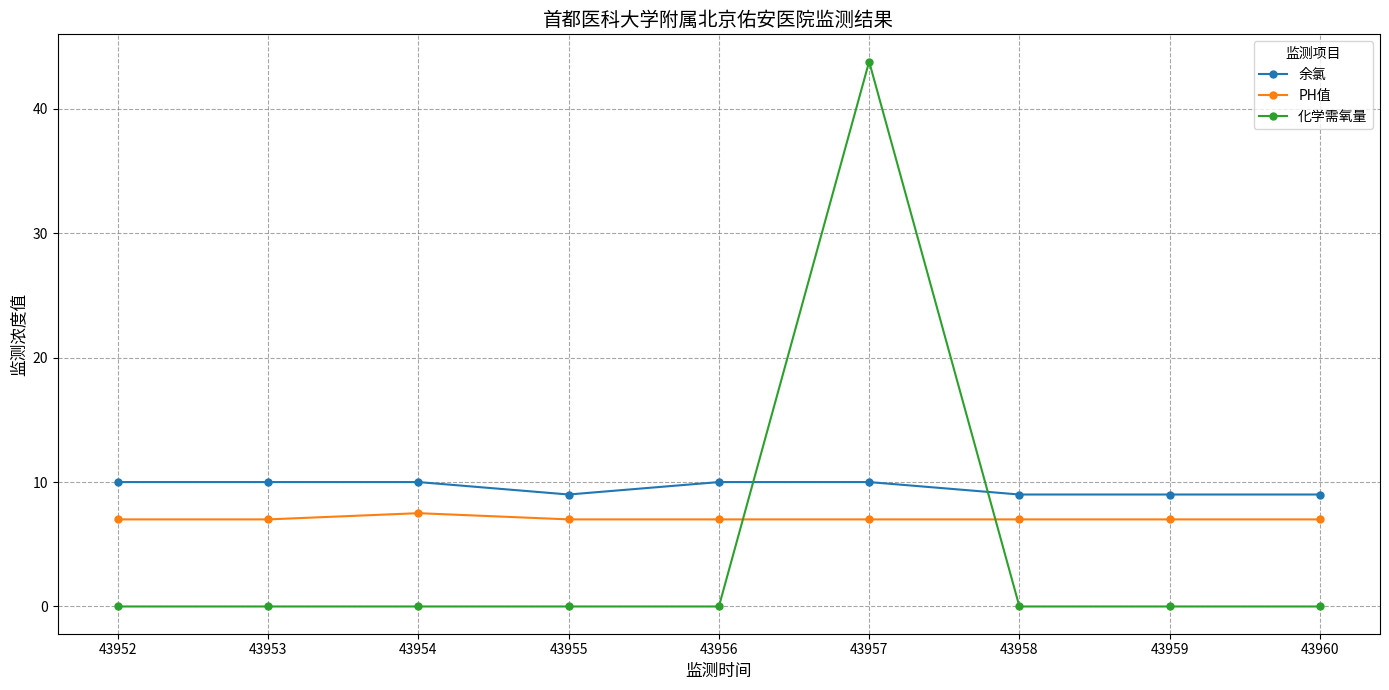

Which series has the widest spread of values?

化学需氧量